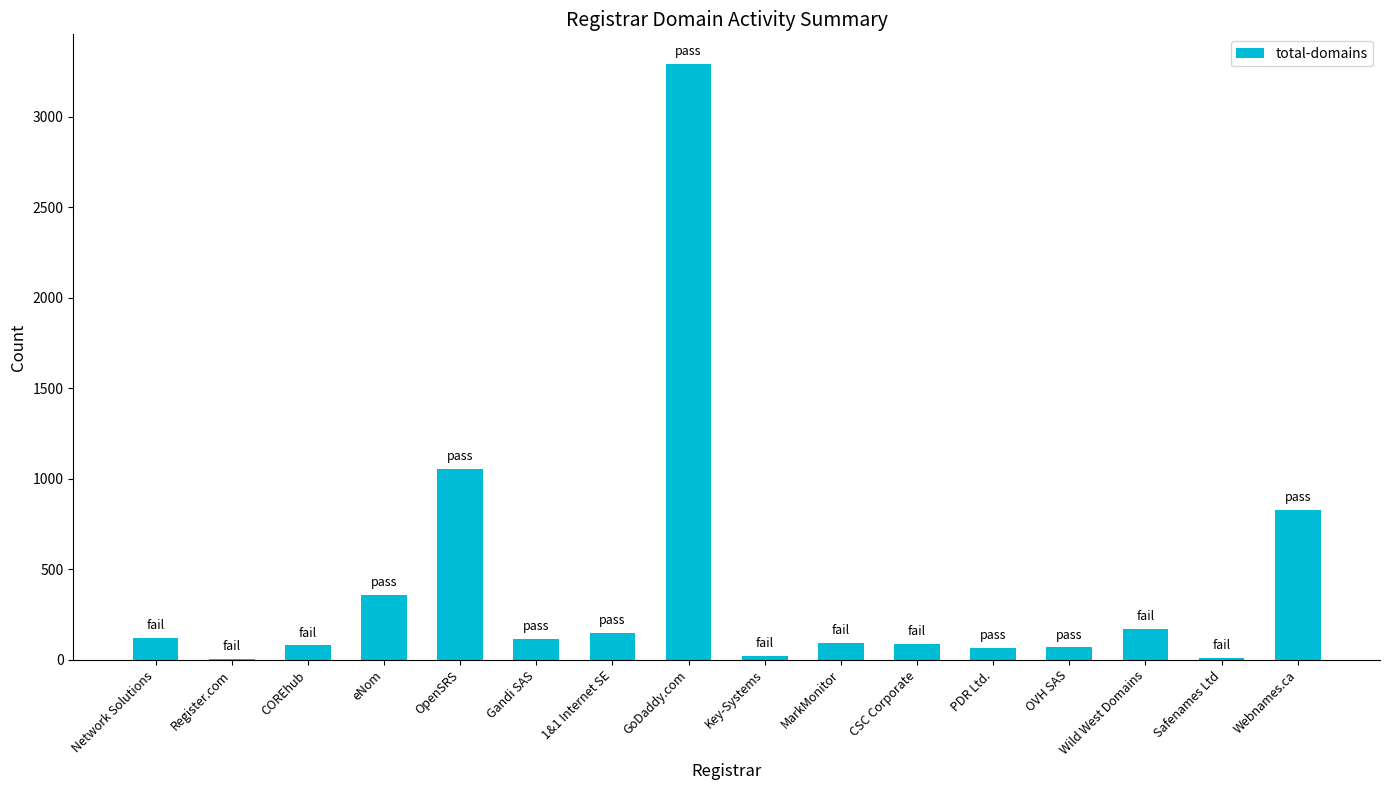

Read the value at eNom.

359